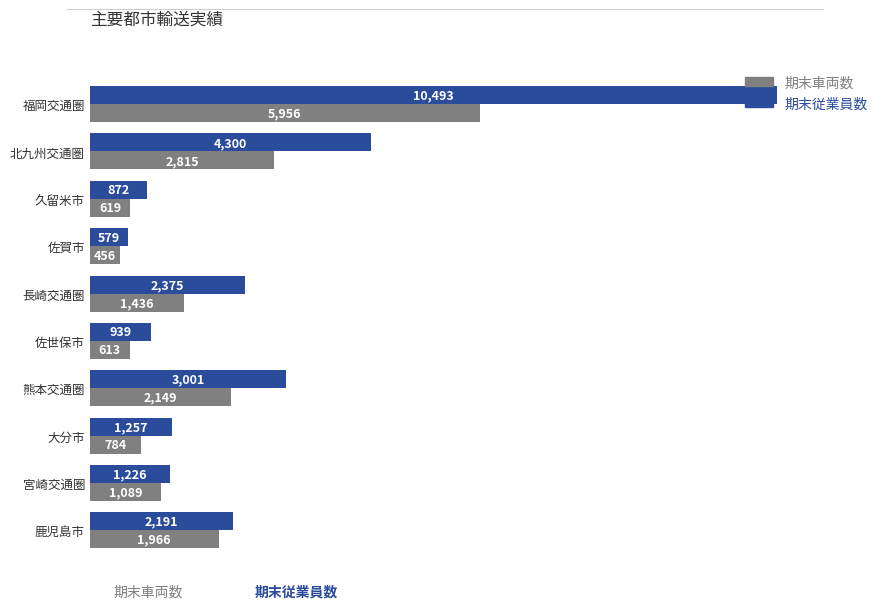

What is the sum of all 期末車両数 values?

17883